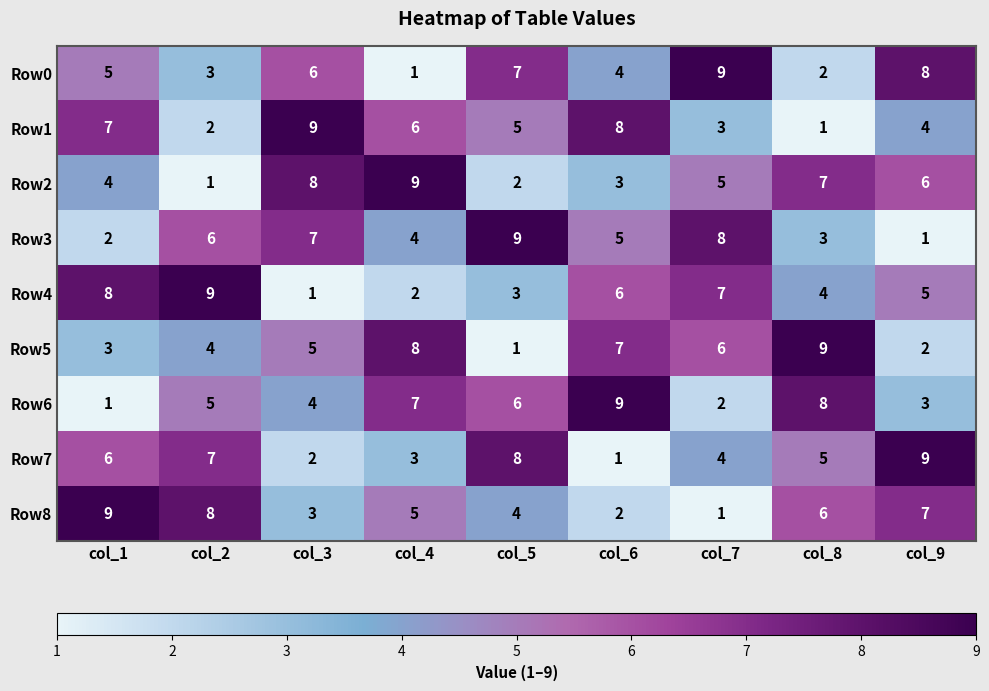

At how many categories does at least one series exceed 4?

9